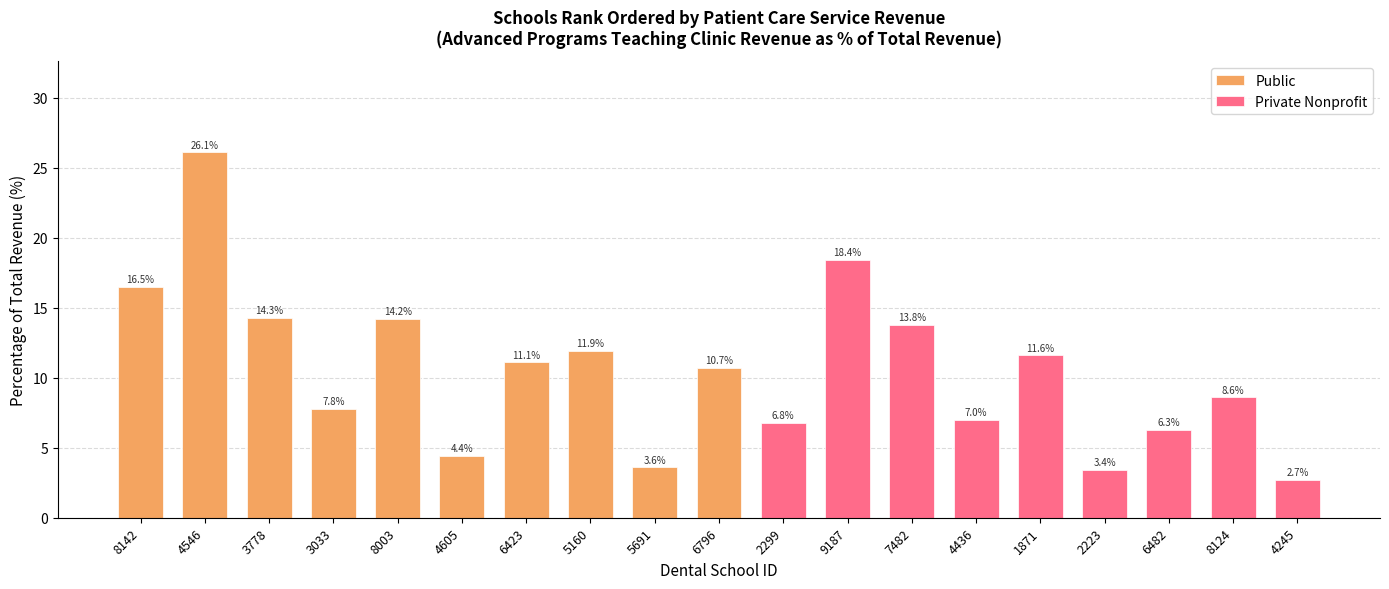

Are the bars grouped side by side (vs. stacked)?

No